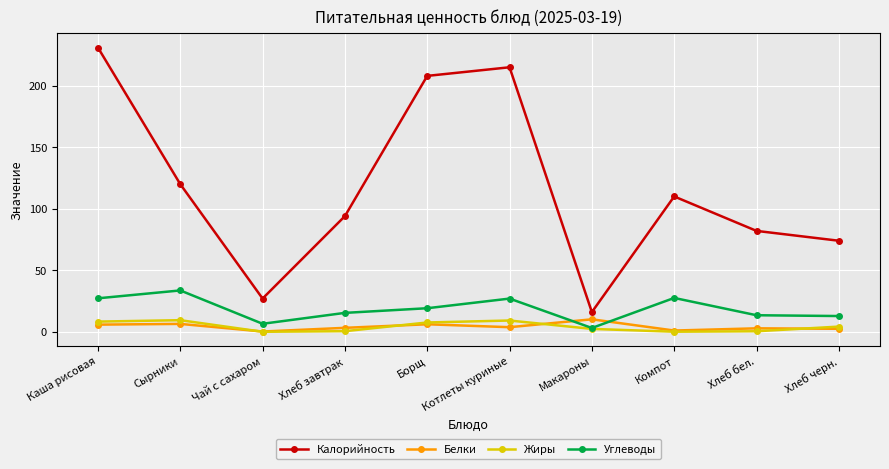

How many interior local peaks does the Углеводы series have?

3